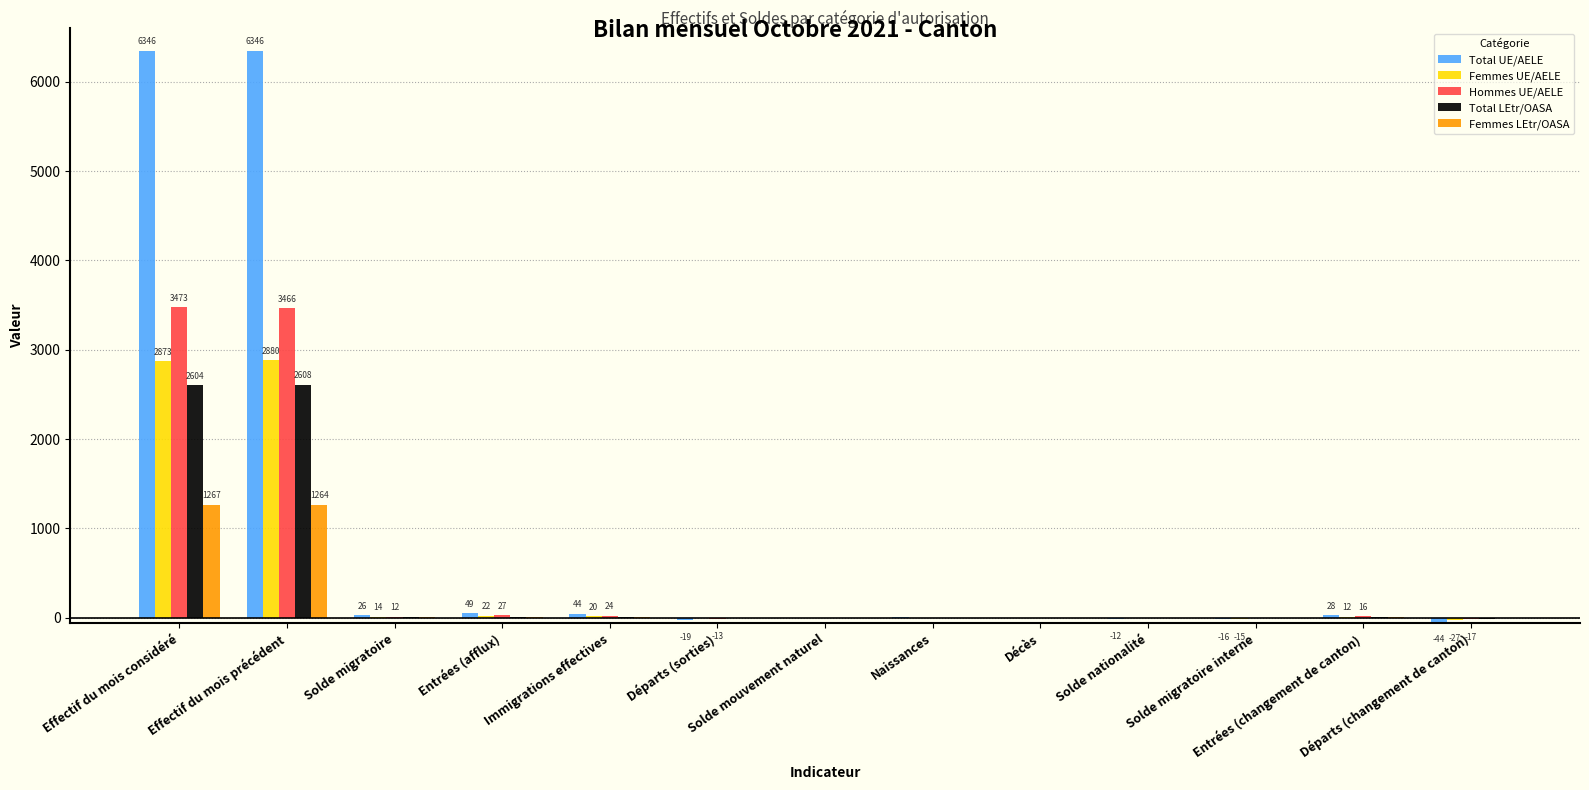

What is the maximum value for Hommes UE/AELE?

3473